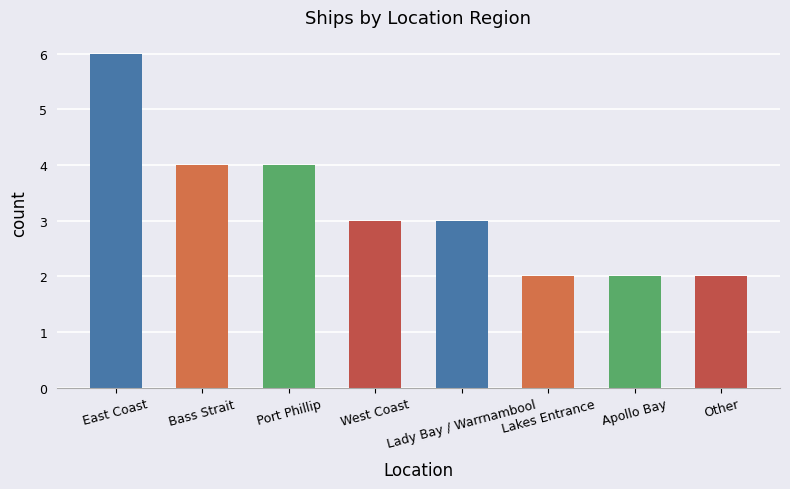

What is the value of the 8th bar from the left?

2